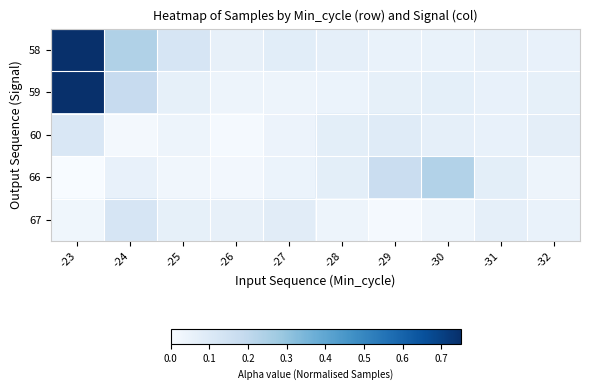

How many data points does each series have?

10